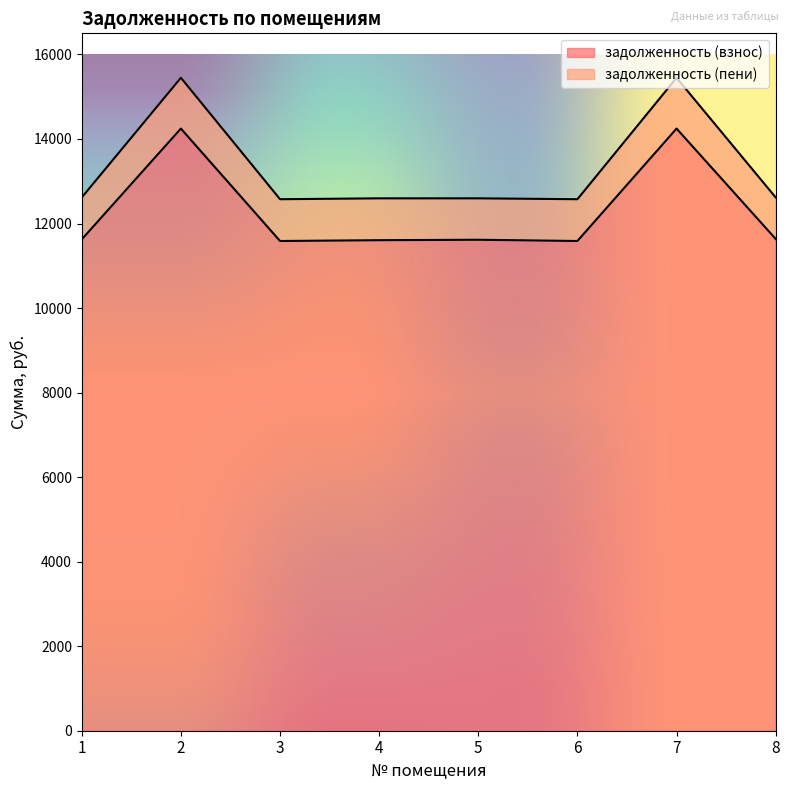

How many lines are shown in the chart?

2